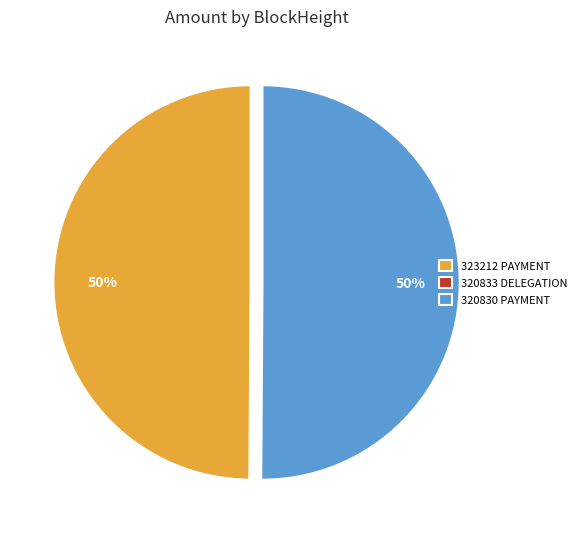

To the nearest percent, what is the difference between the 320830 and 323212 slice percentages?

0%